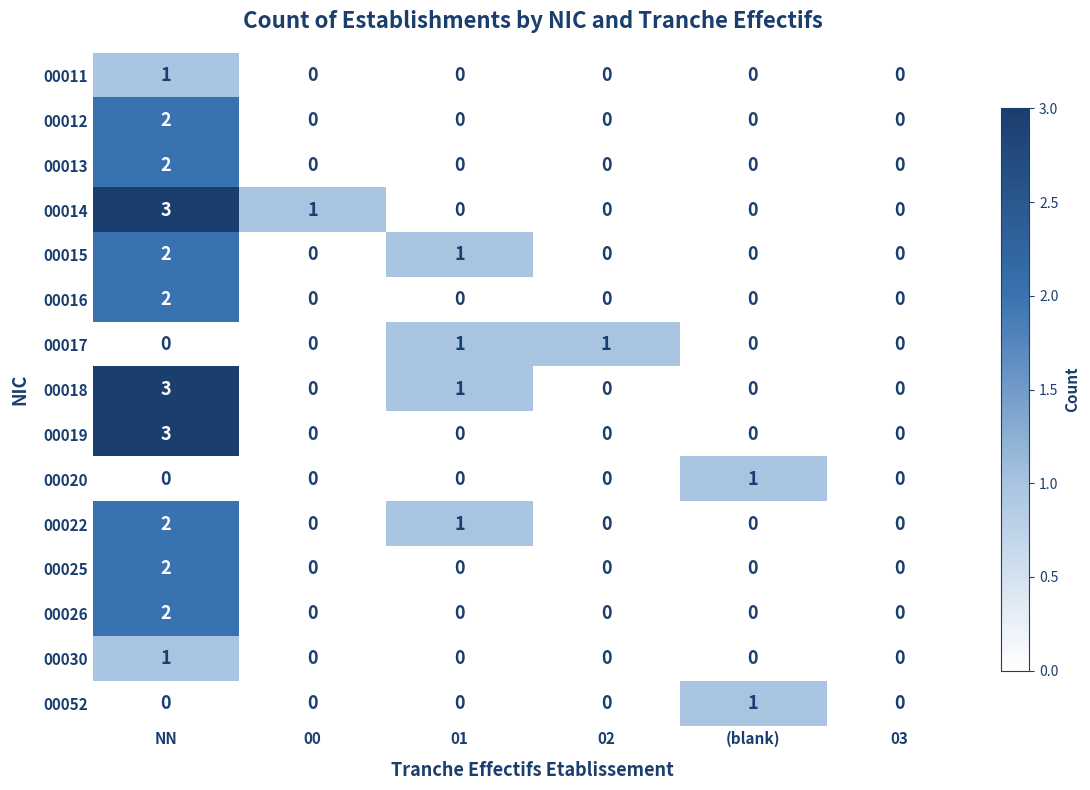

Between 02 and 03, which series saw the biggest shift?

00017